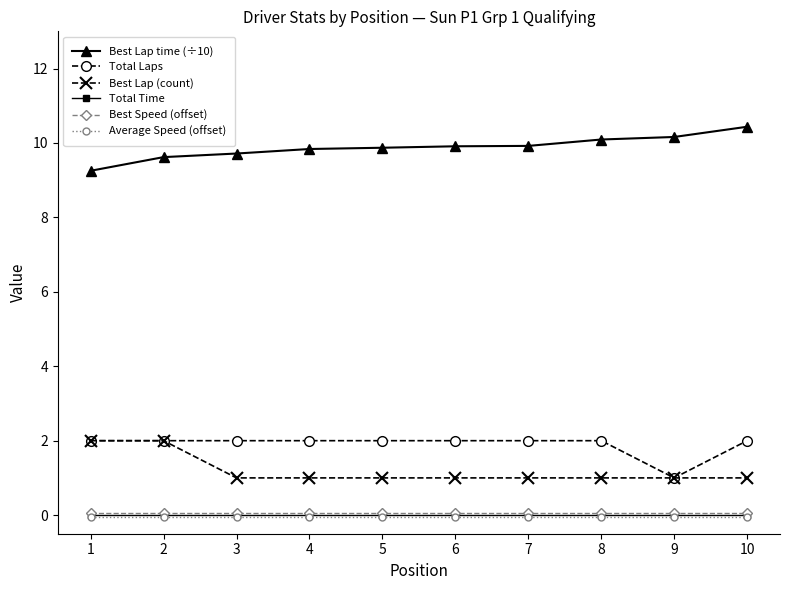

True or false: Best Speed (offset) and Best Lap (count) cross at least once.

False